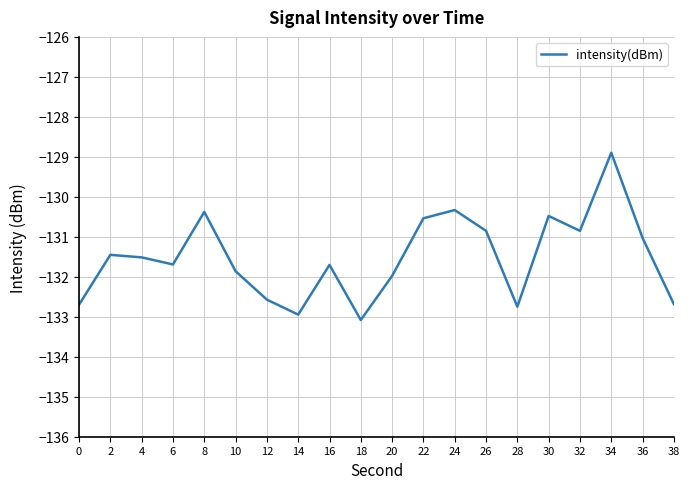

Reading left to right, extract all data points from this chart.

0=-132.7	2=-131.5	4=-131.5	6=-131.7	8=-130.4	10=-131.9	12=-132.6	14=-132.9	16=-131.7	18=-133.1	20=-132.0	22=-130.5	24=-130.3	26=-130.9	28=-132.7	30=-130.5	32=-130.9	34=-128.9	36=-131.0	38=-132.7